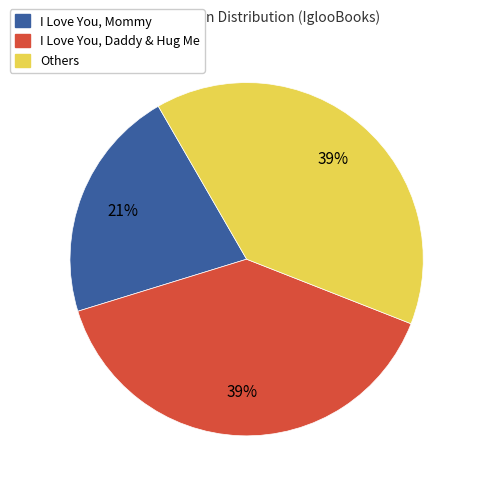

What percentage is the I Love You, Daddy & Hug Me slice, to the nearest percent?

39%